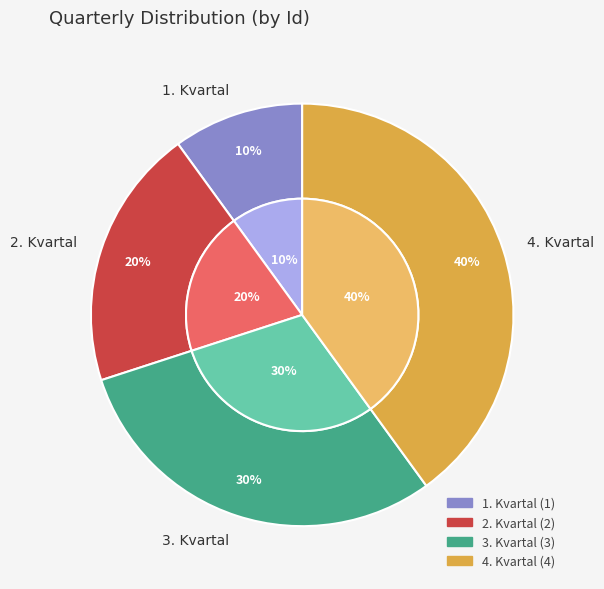

What percentage is the 4. Kvartal slice, to the nearest percent?

40%